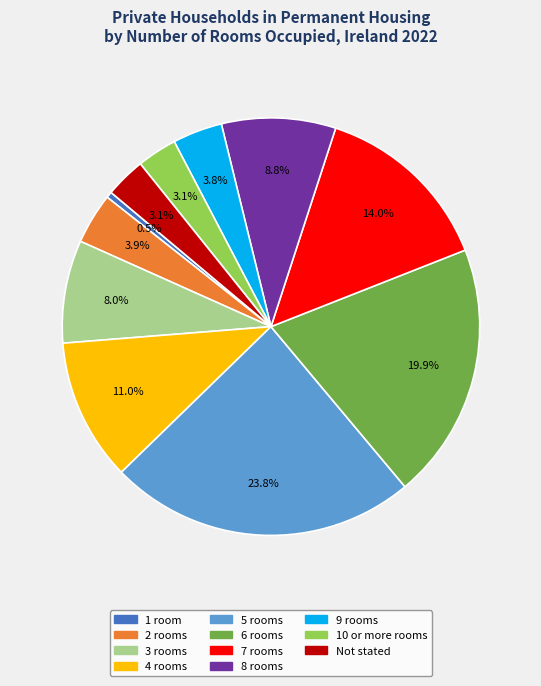

How many slices are in this pie chart?

11